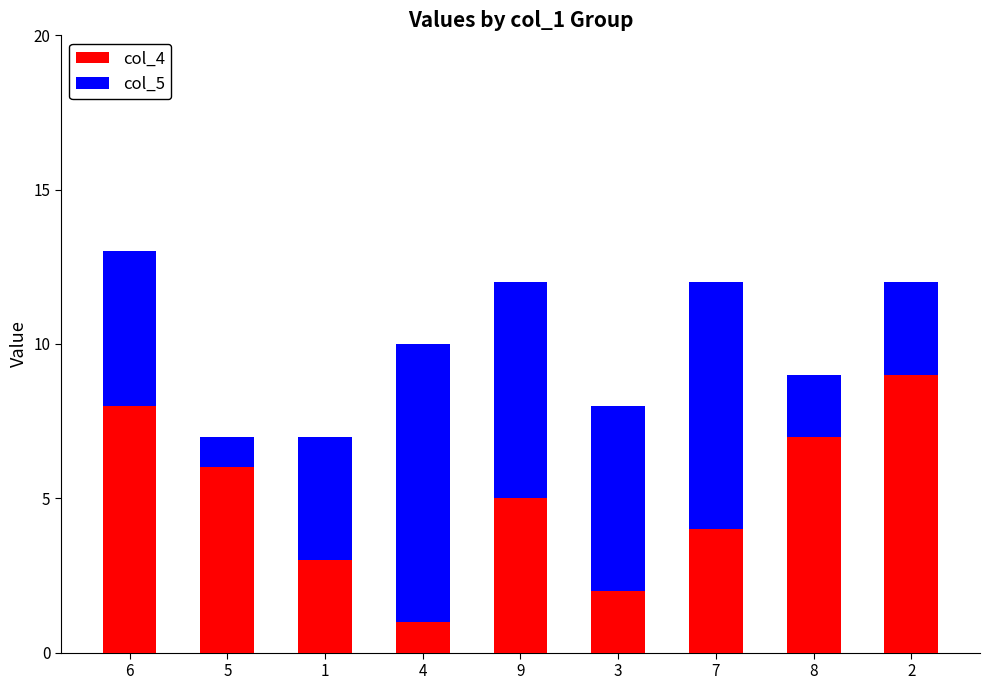

How many series are shown in this chart?

2